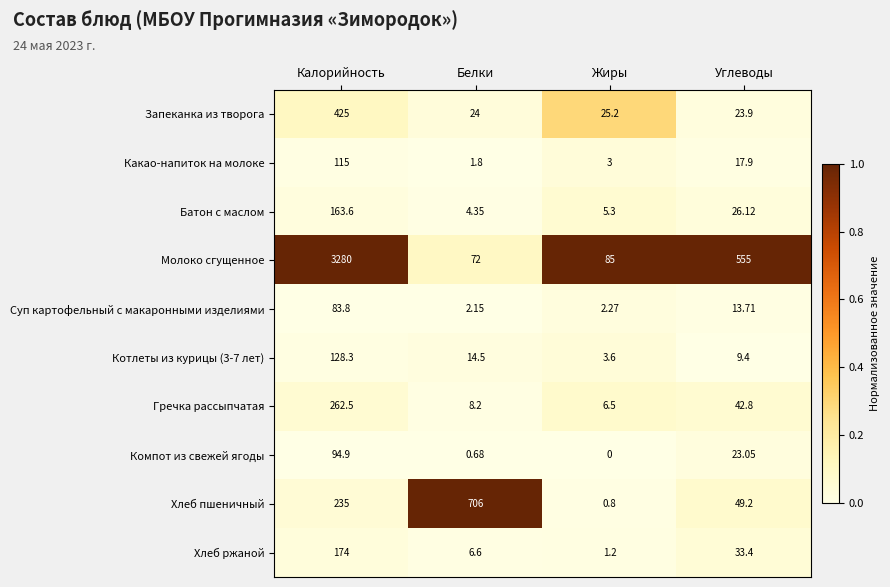

At which category does the chart reach its minimum across all series?

Жиры